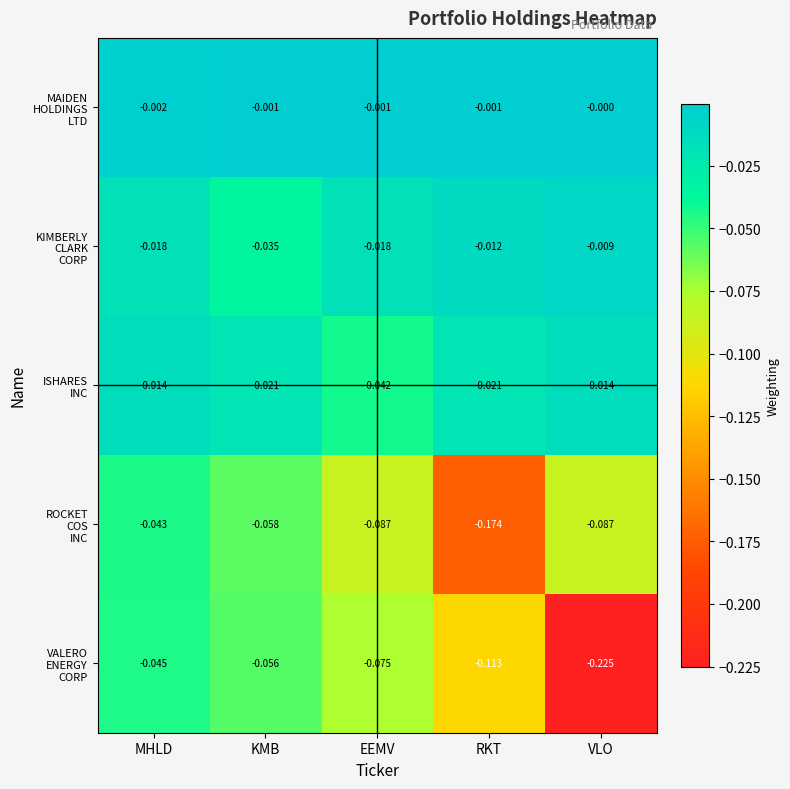

At which category is the sum across all series the highest?

MHLD